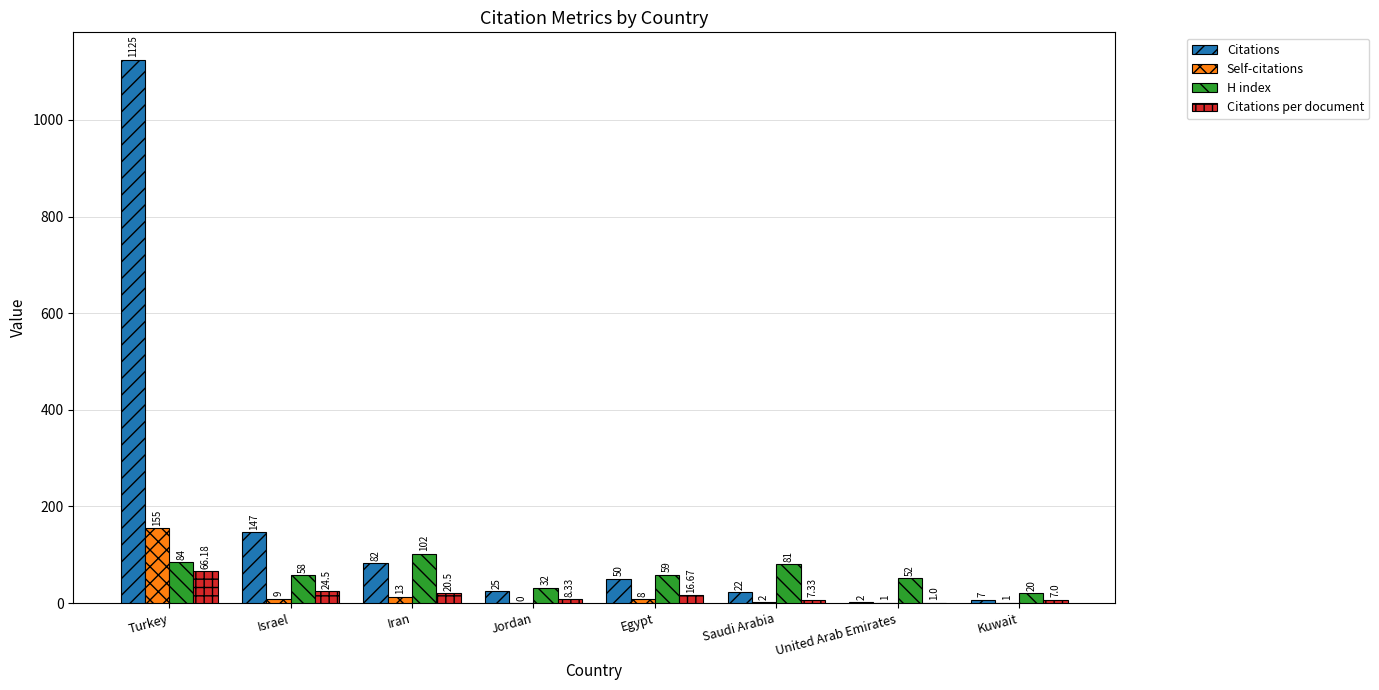

What is the sum of all Citations values?

1460.0